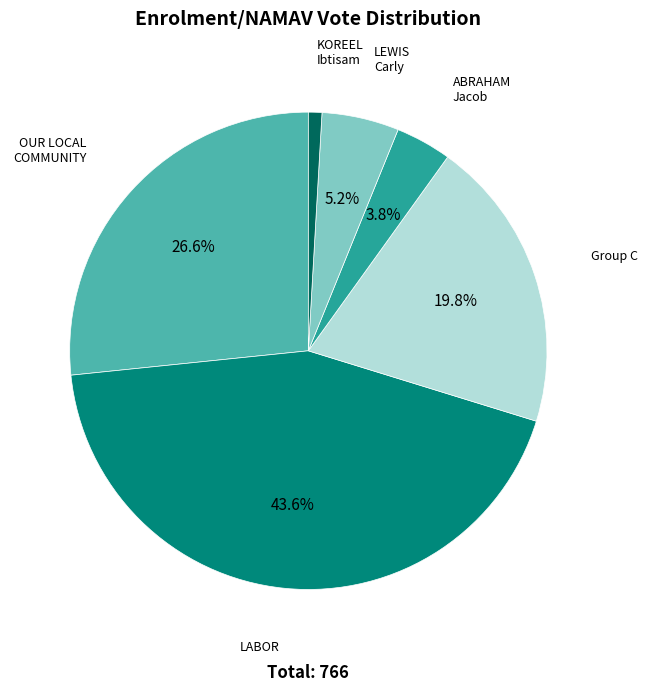

Is there a majority slice in this chart?

No